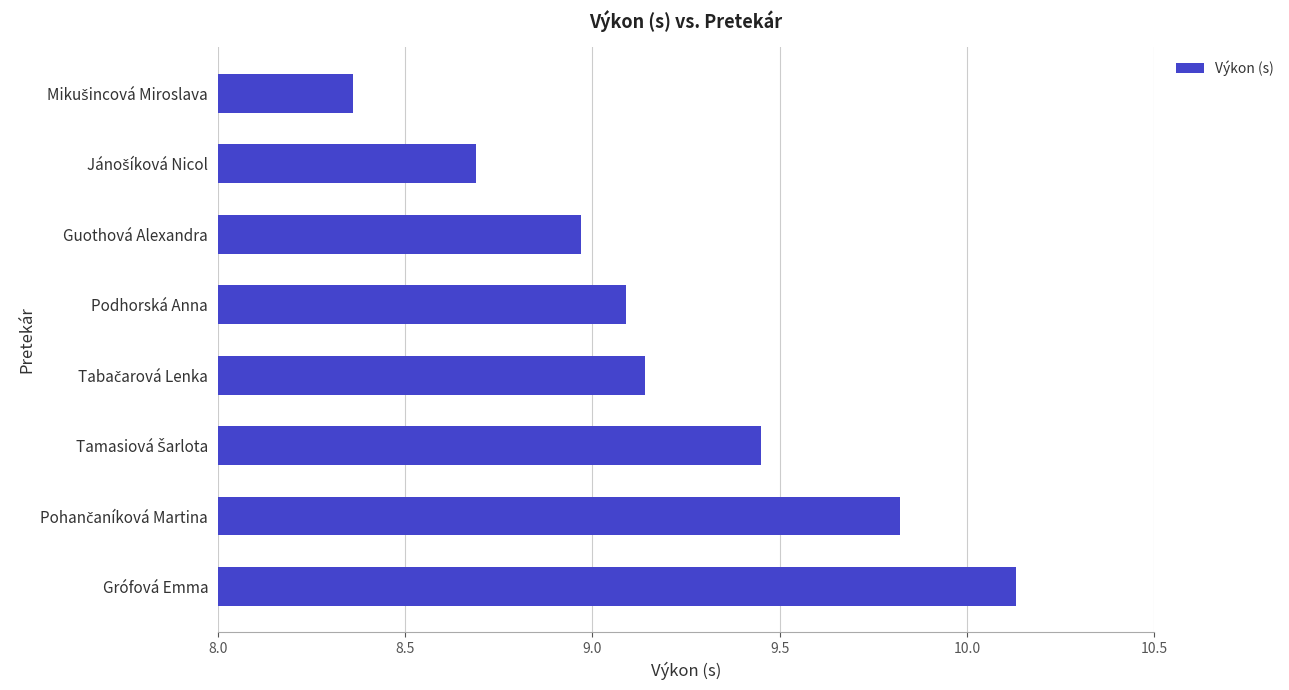

Which category has the highest value across all series?

Grófová Emma